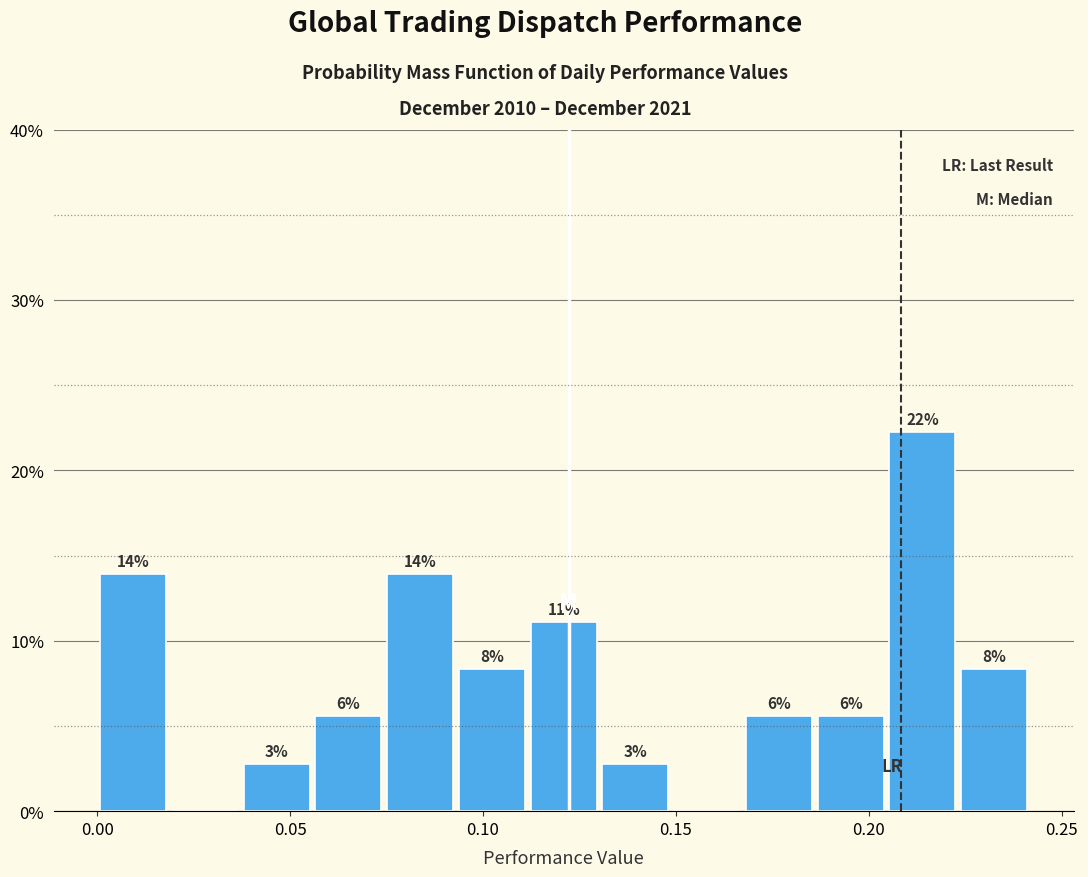

Around what value on the x-axis is the tallest bar? Give the approximate position of its centre, as read against the axis.

0.215